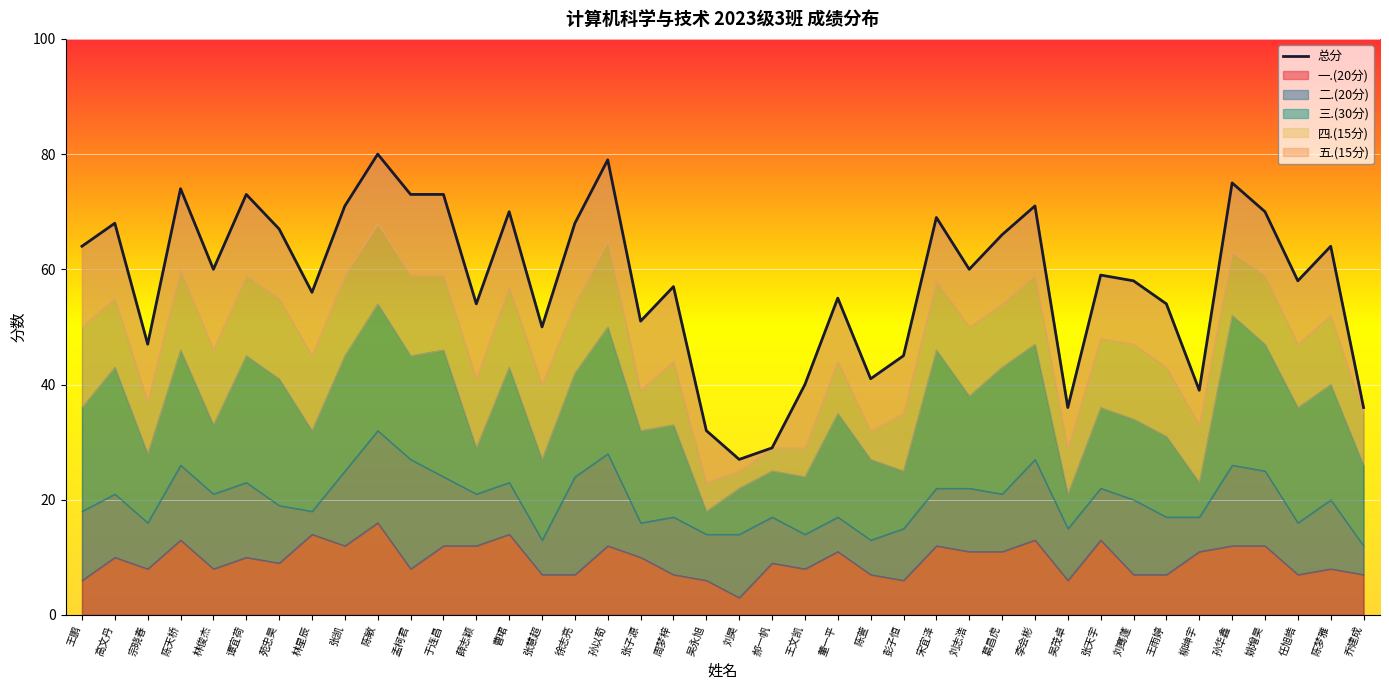

What is the sum of the values at 周梦梓 and 刘志浩?

117